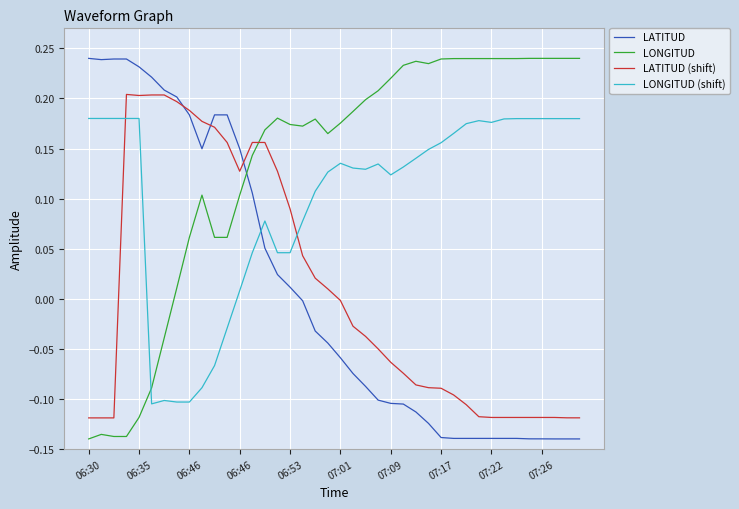

True or false: LONGITUD and LATITUD intersect in this chart.

True